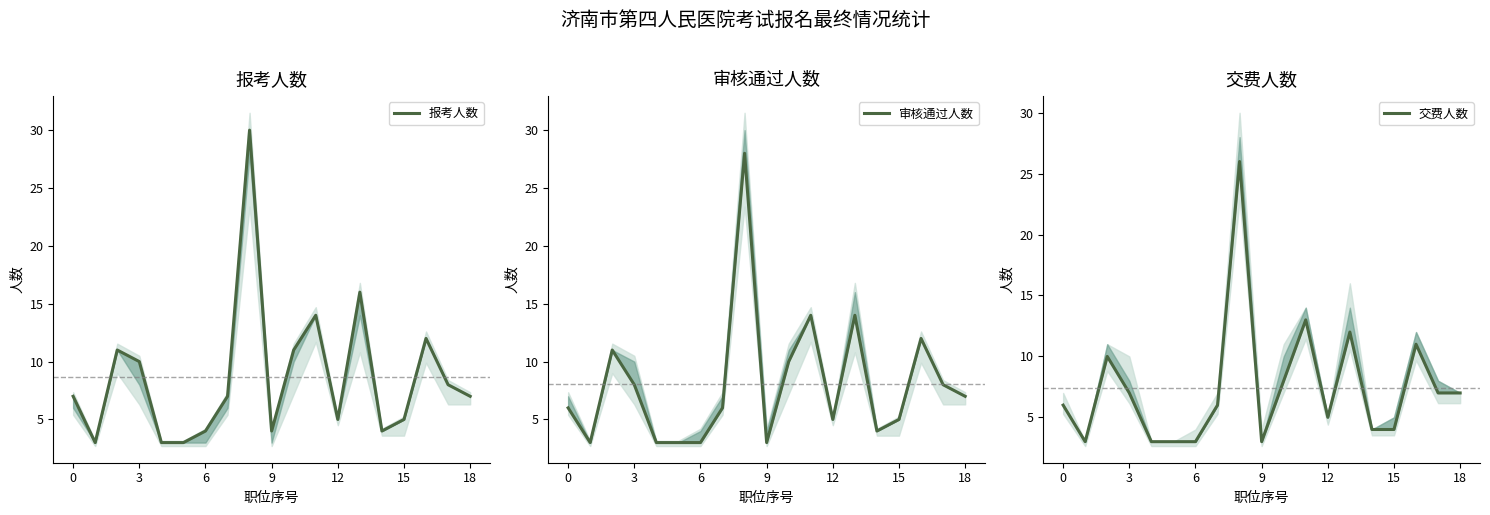

Which series has the widest spread of values?

报考人数